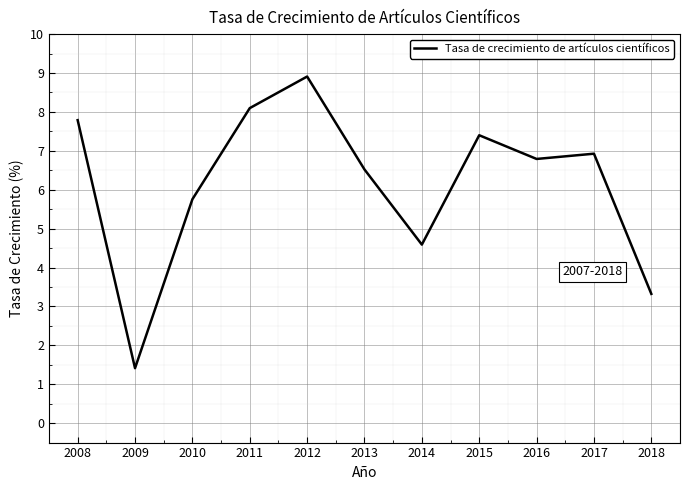

How many lines are shown in the chart?

1